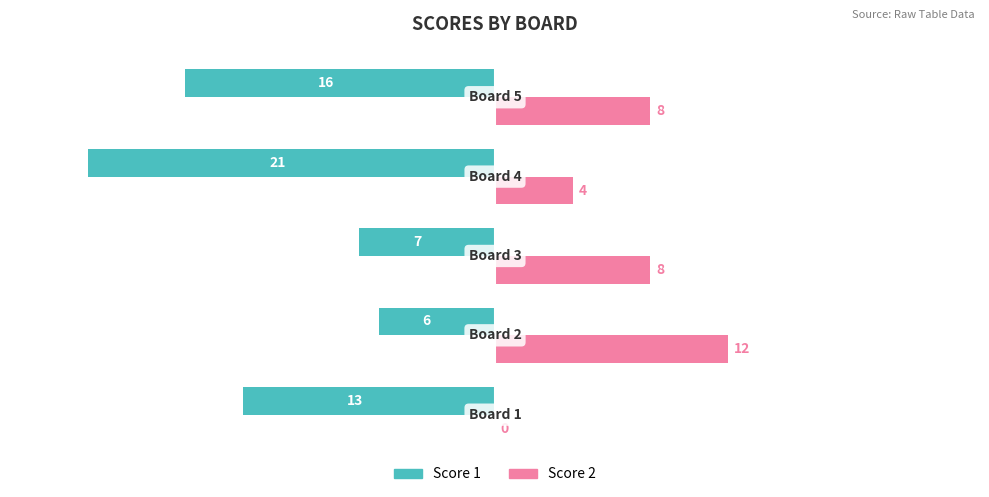

What is the average value of the Score 2 series?

6